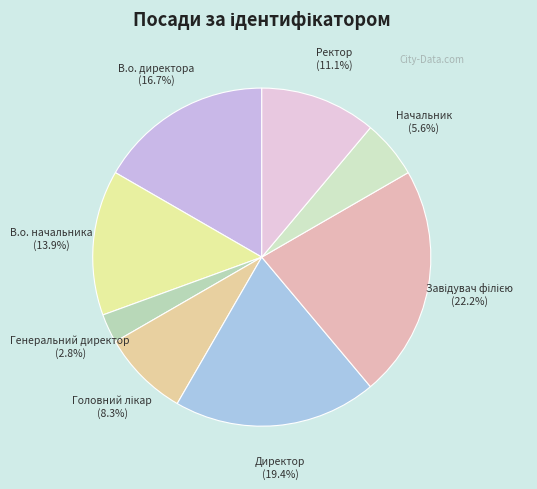

To the nearest percent, what is the difference between the largest and smallest slice percentages?

19%